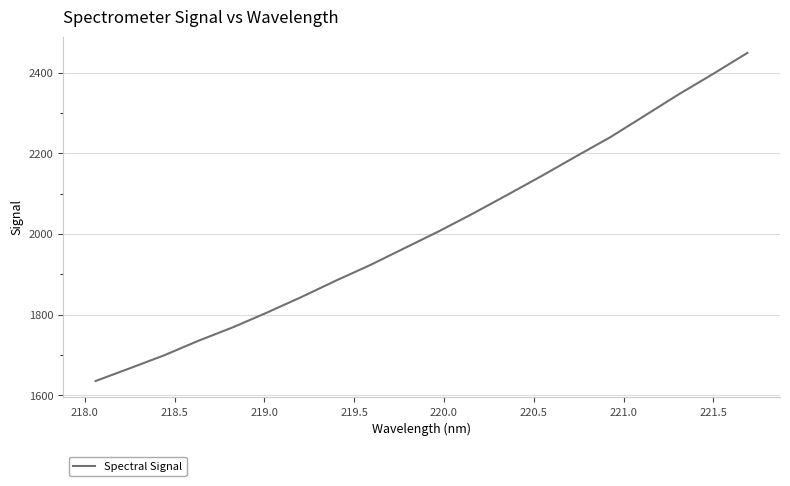

How many lines are shown in the chart?

1